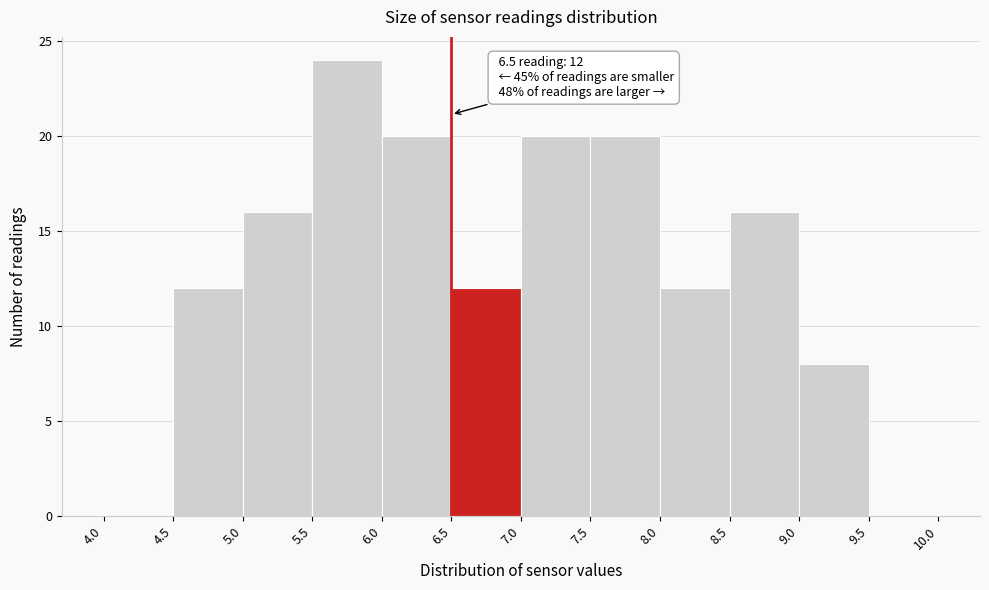

Which range on the x-axis has the tallest bar?

5.5 to 6.0